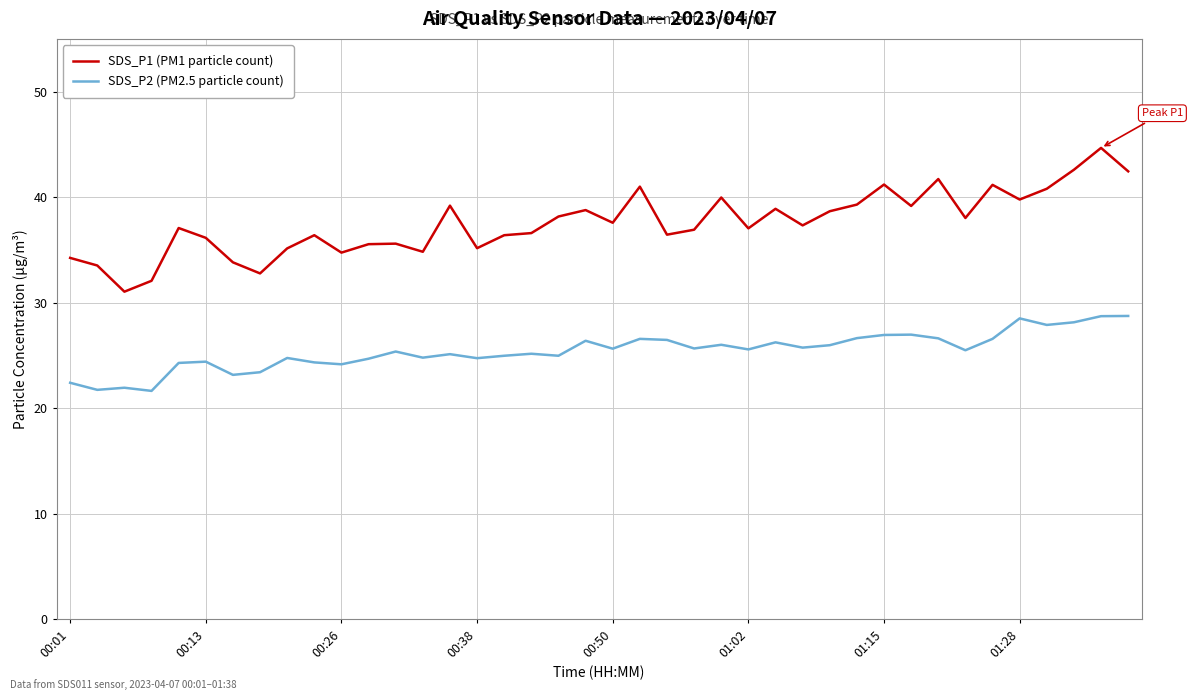

What is the maximum value shown in the chart?

44.7